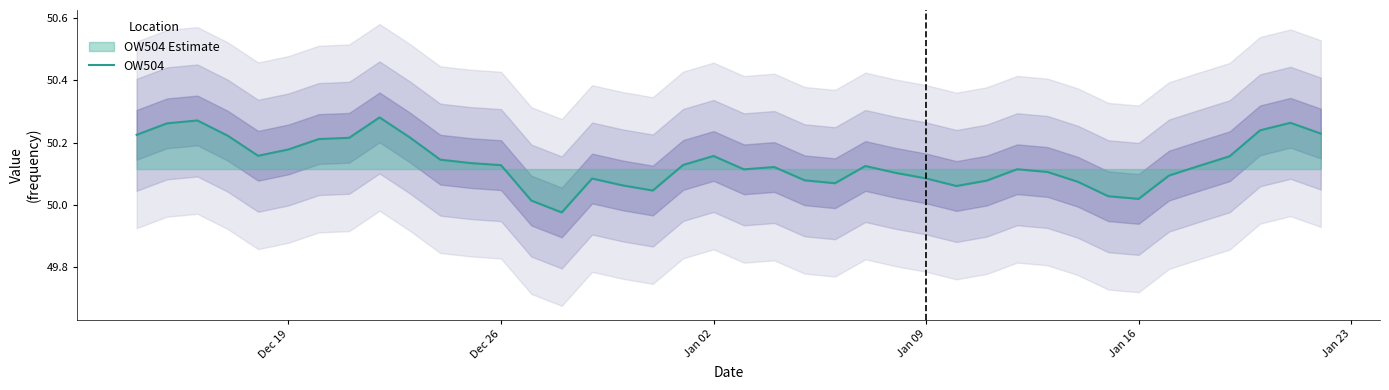

Reading left to right, list all the values displayed in this chart.

50.2	50.3	50.3	50.2	50.2	50.2	50.2	50.2	50.3	50.2	50.1	50.1	50.1	50.0	50.0	50.1	50.1	50.0	50.1	50.2	50.1	50.1	50.1	50.1	50.1	50.1	50.1	50.1	50.1	50.1	50.1	50.1	50.0	50.0	50.1	50.1	50.2	50.2	50.3	50.2